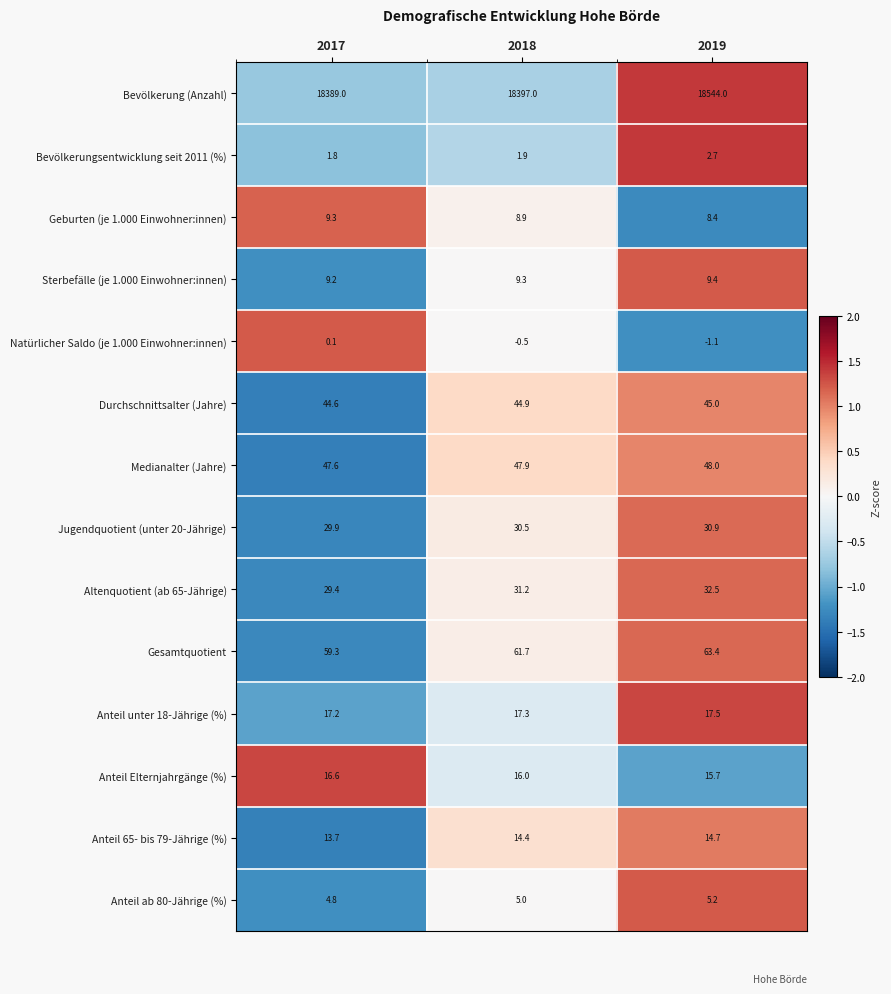

Which series has the largest range (max minus min)?

Bevölkerung (Anzahl)